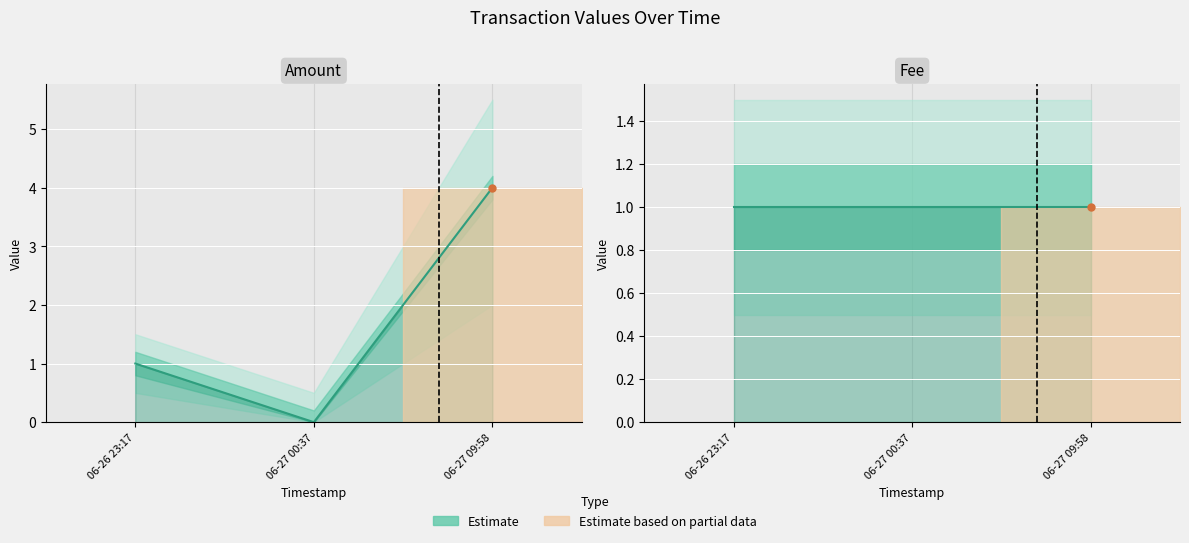

How many values exceed 1?

1